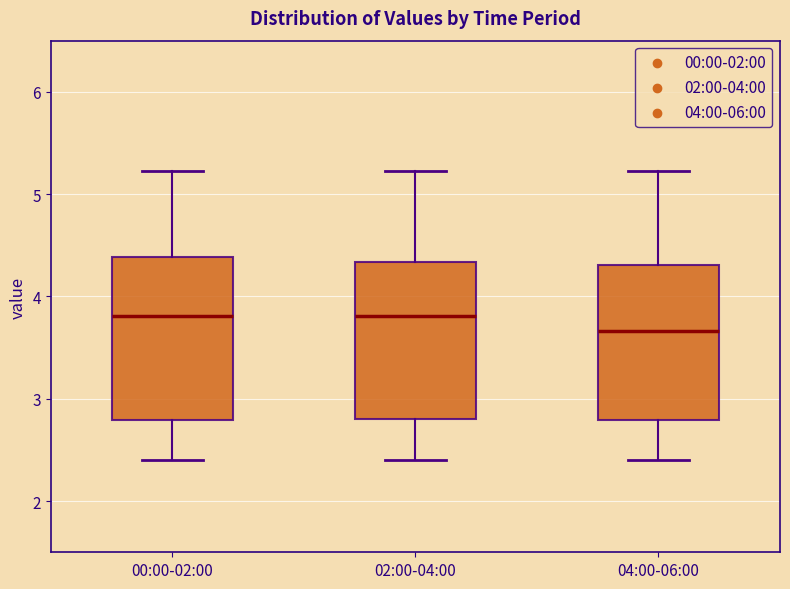

Reading left to right, read every box against the y-axis: the position of its median line, the range the box covers, and the ends of its whiskers. The values are not printed on the chart, so give them approximately, as read against the axis.

00:00-02:00: median 3.8, box 2.8 to 4.4, whiskers 2.4 to 5.2
02:00-04:00: median 3.8, box 2.8 to 4.3, whiskers 2.4 to 5.2
04:00-06:00: median 3.7, box 2.8 to 4.3, whiskers 2.4 to 5.2